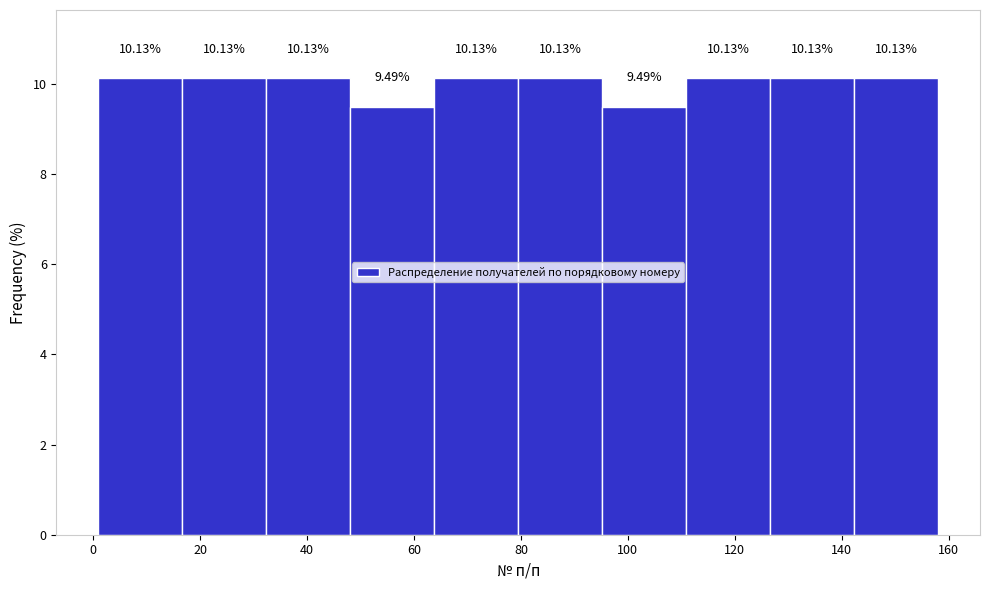

Reading left to right, list every bar in this chart as the range it spans on the x-axis followed by its height. The bar edges are not printed on the chart, so give them approximately, as read against the axis.

2 to 16: 10.13
16 to 32: 10.13
32 to 48: 10.13
48 to 64: 9.49
64 to 80: 10.13
80 to 96: 10.13
96 to 110: 9.49
110 to 126: 10.13
126 to 142: 10.13
142 to 158: 10.13